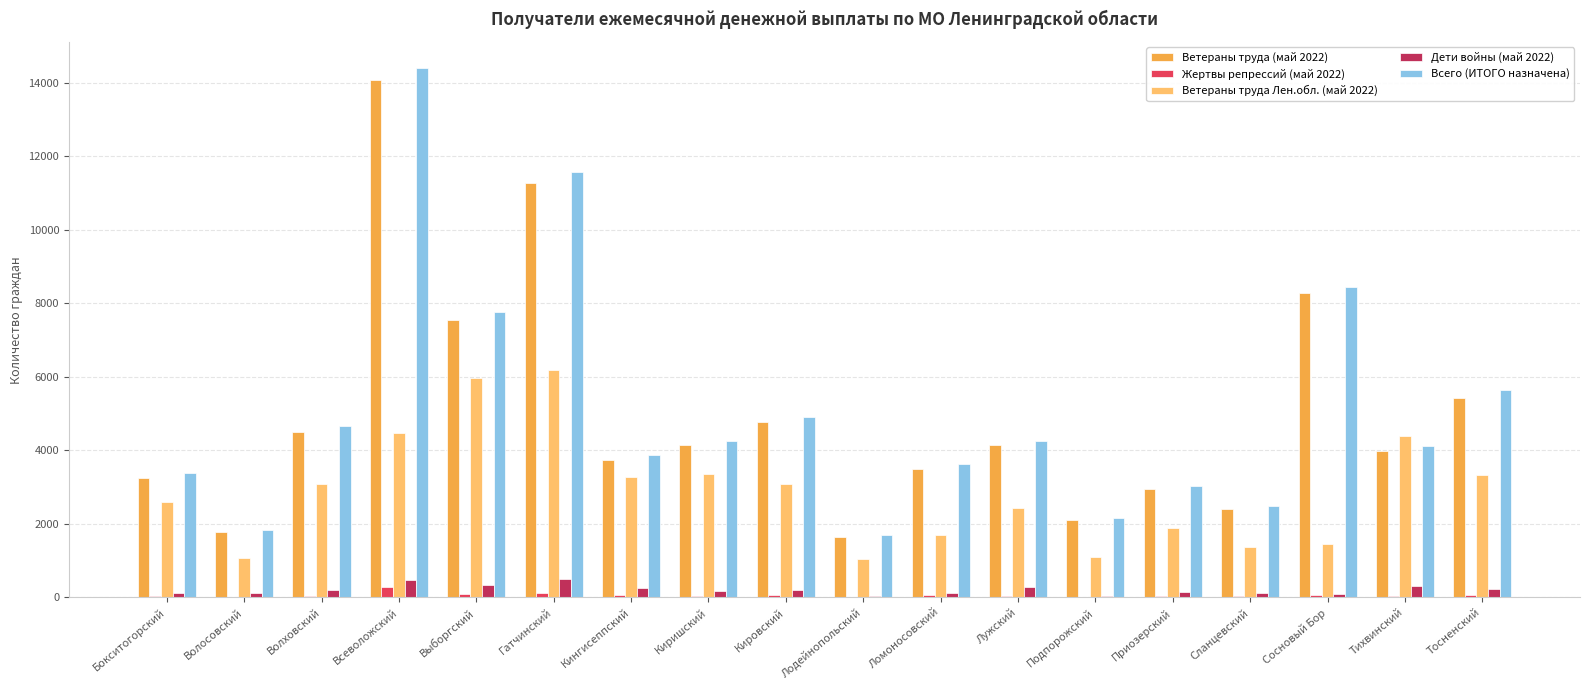

True or false: Ветераны труда (май 2022) has a value of 5426 at Тосненский.

True